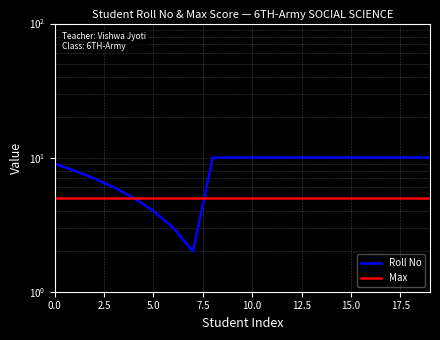

What is the difference between the maximum and second lowest values in the Roll No series?

7